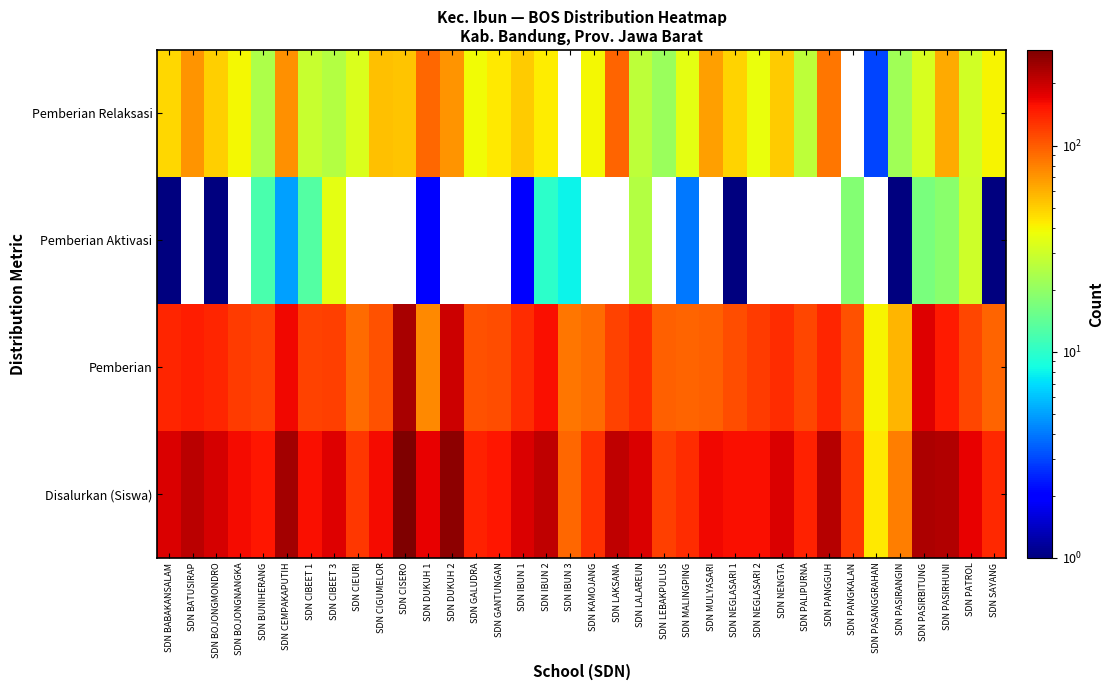

Between SDN NENGTA and SDN GANTUNGAN, which is larger?

SDN NENGTA